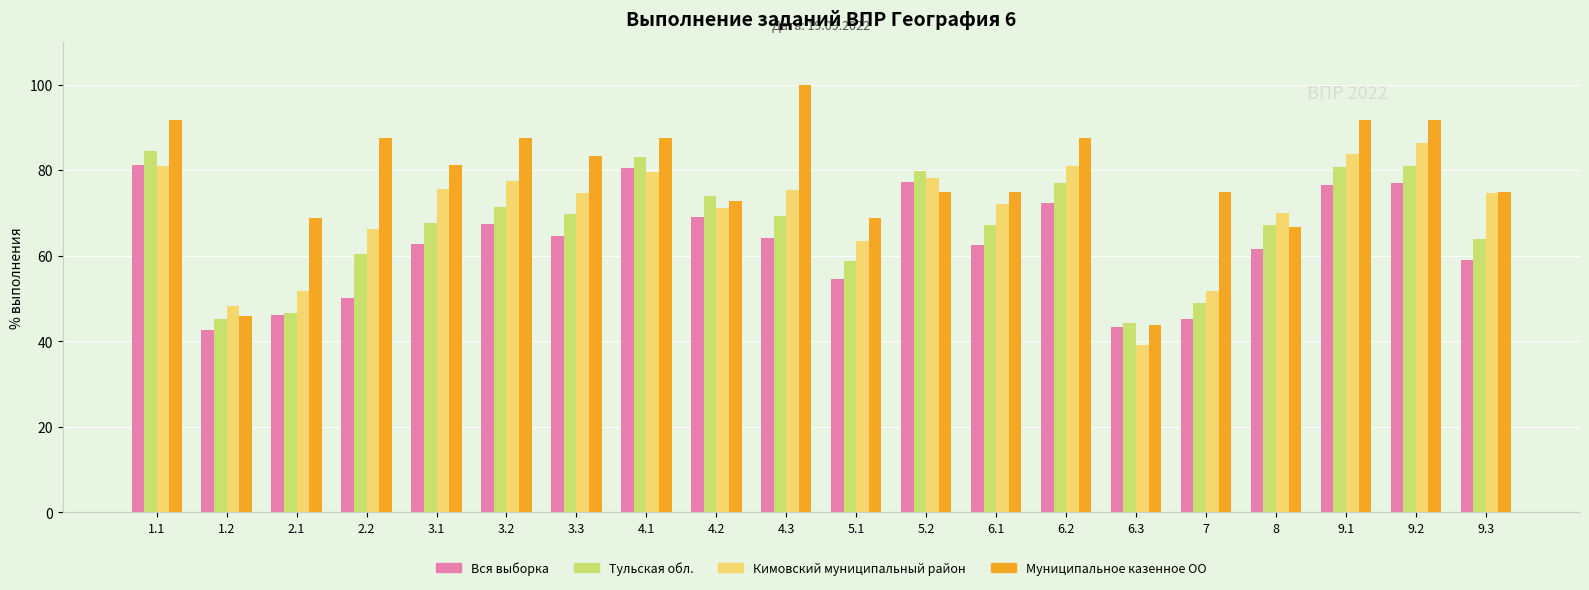

What is the label of the 10th bar from the right?

5.1